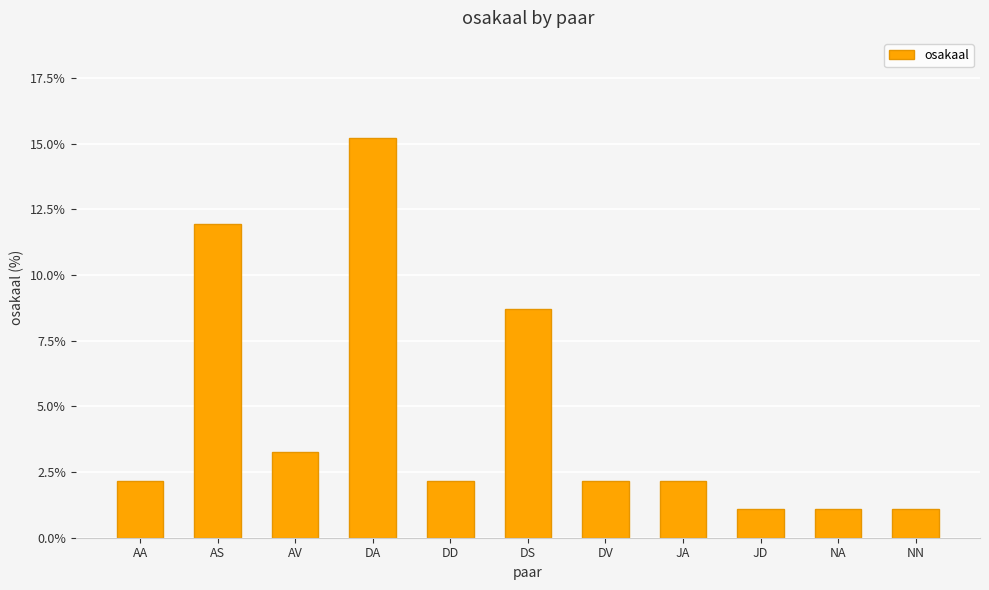

What position from the right is DA?

8